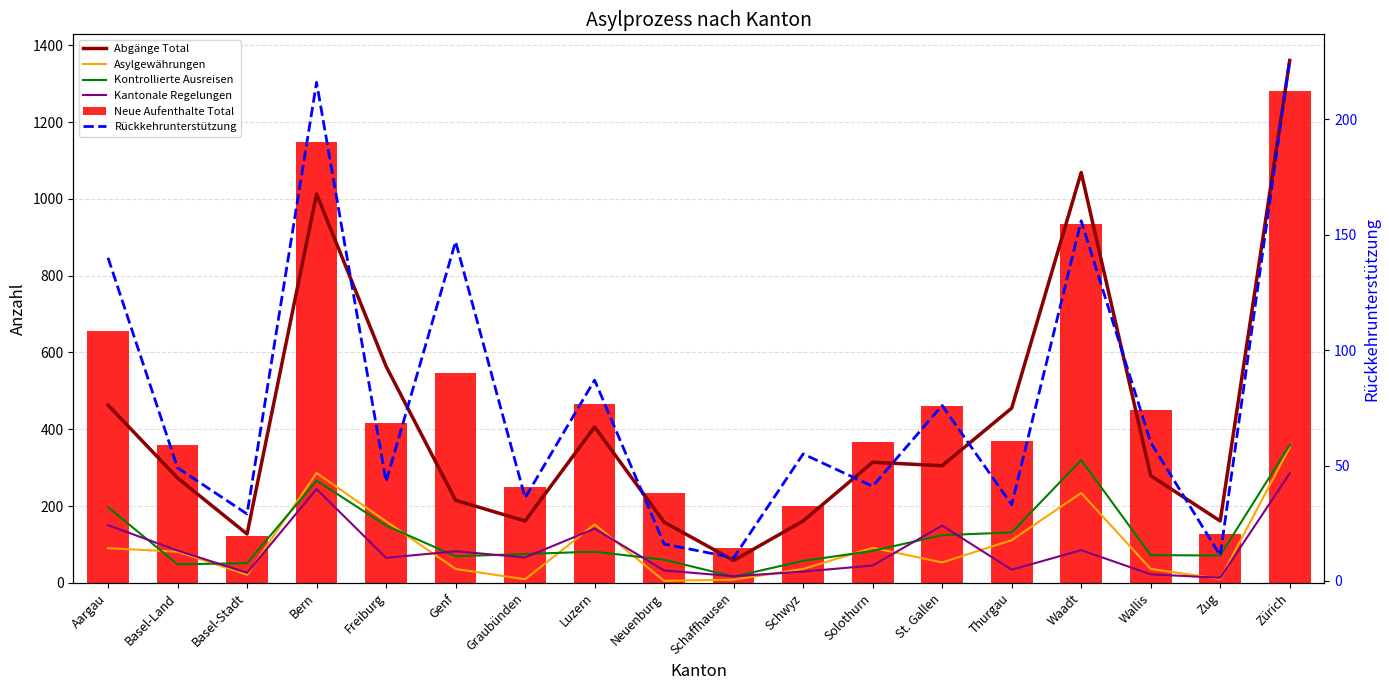

What is the highest value of the Abgänge Total series?

1361